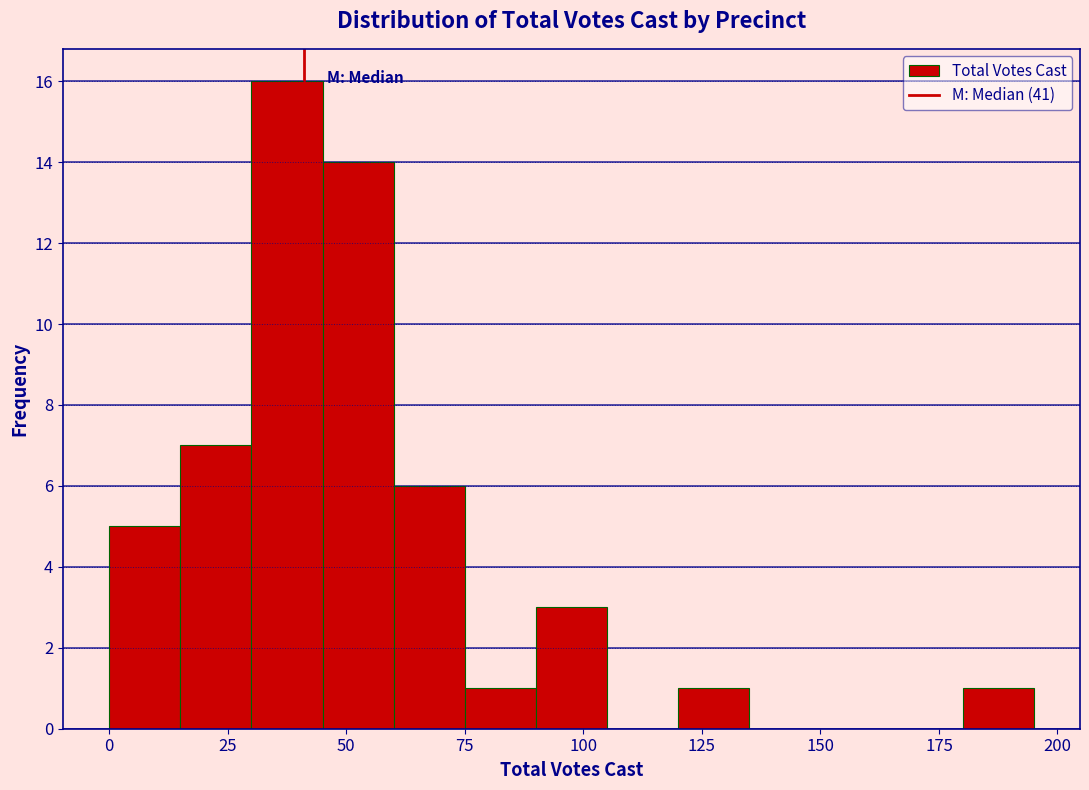

Read against the x-axis, roughly where is the centre of the tallest bar?

40